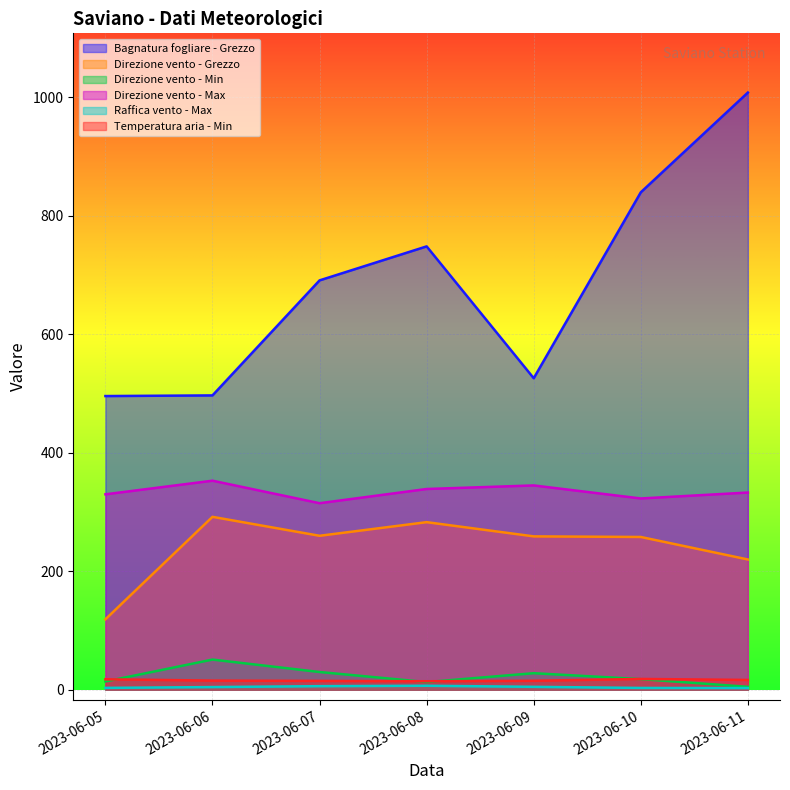

Between 2023-06-05 and 2023-06-06, which series saw the biggest shift?

Direzione vento - Grezzo